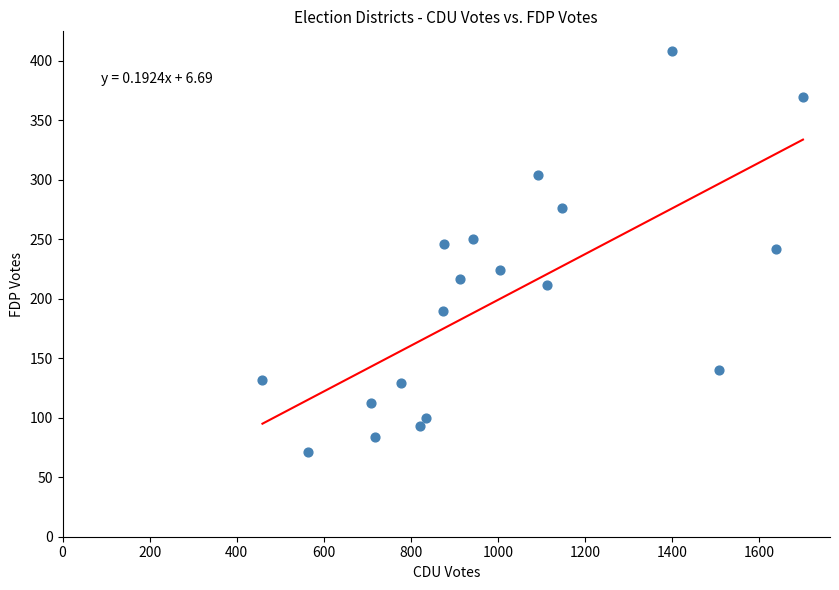

What is the range of Y values (max minus min)?

337